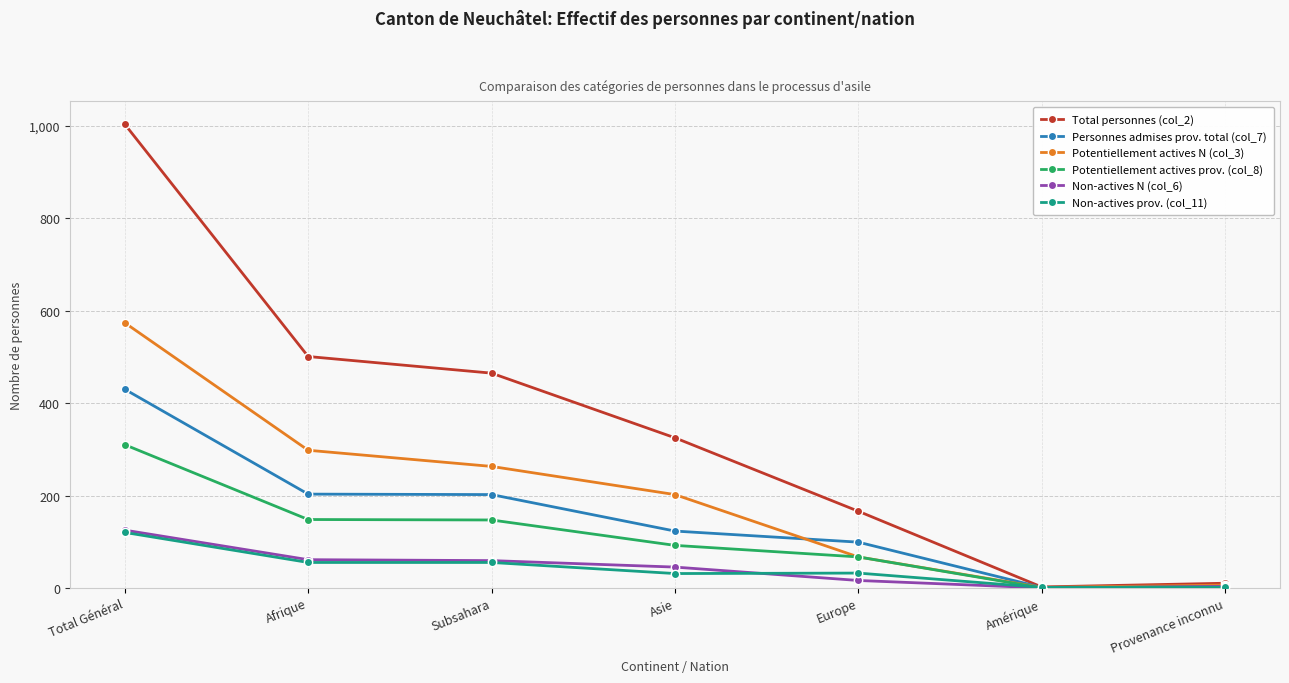

True or false: Personnes admises prov. total (col_7) has a value of 99 at Europe.

True